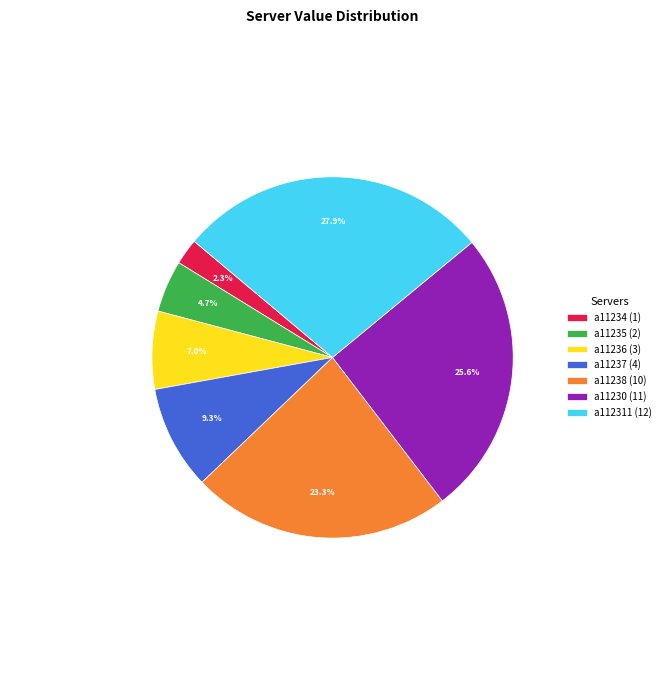

What portion of the pie excludes a11235?

95.3%